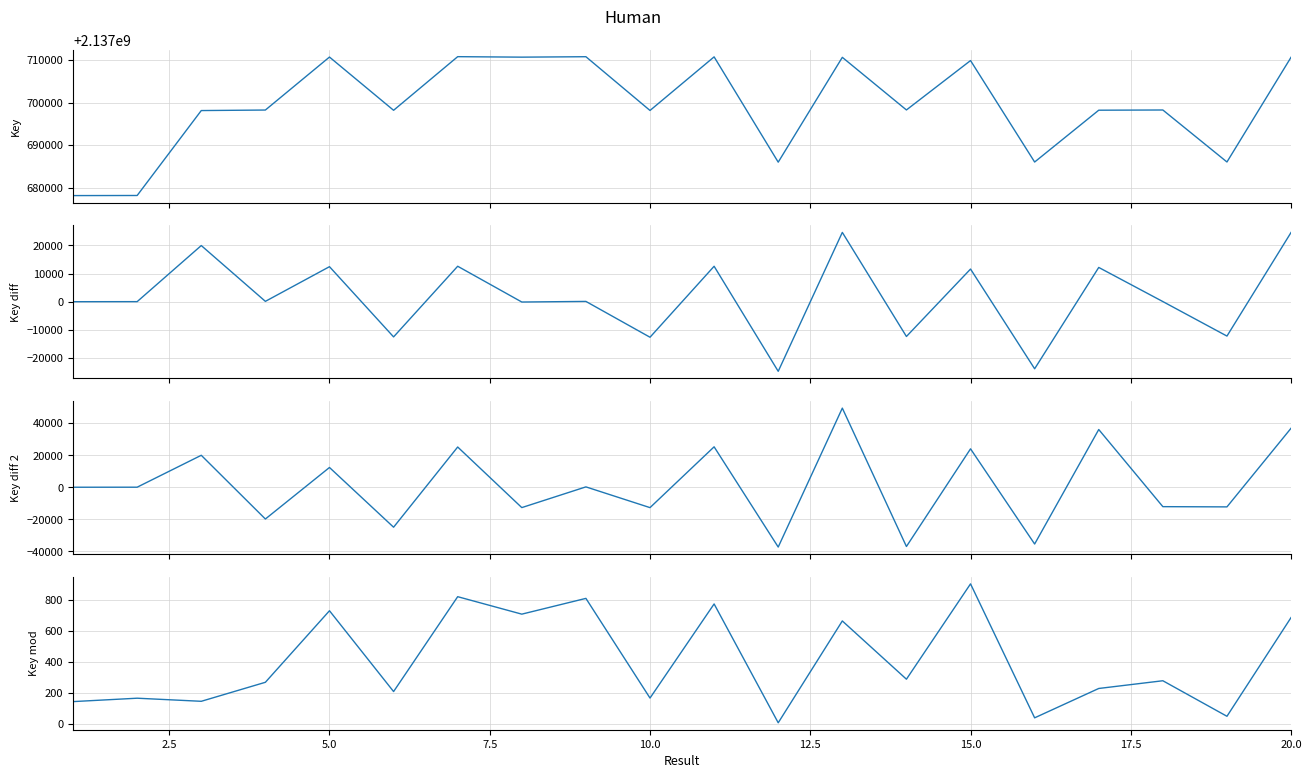

How many lines are shown in the chart?

4